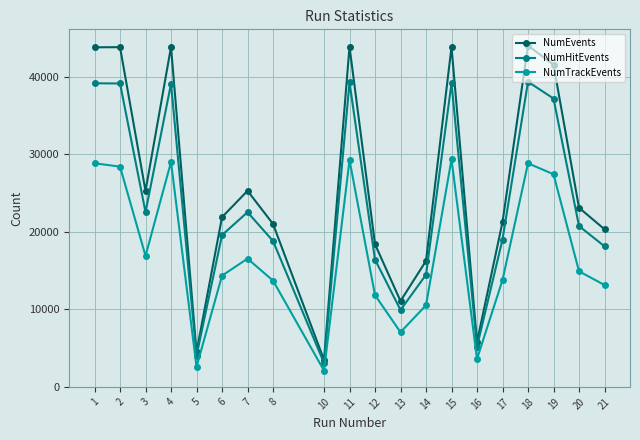

True or false: NumTrackEvents and NumEvents intersect in this chart.

False